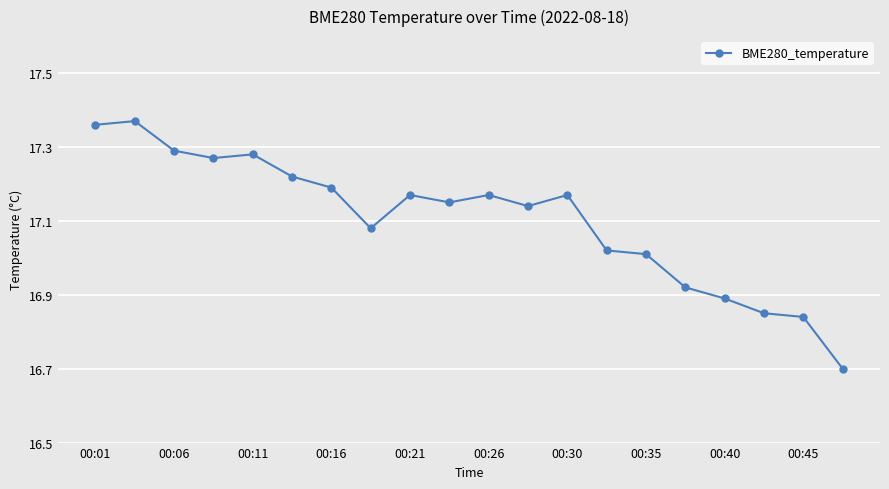

True or false: the data has more than 1 interior local peaks.

True